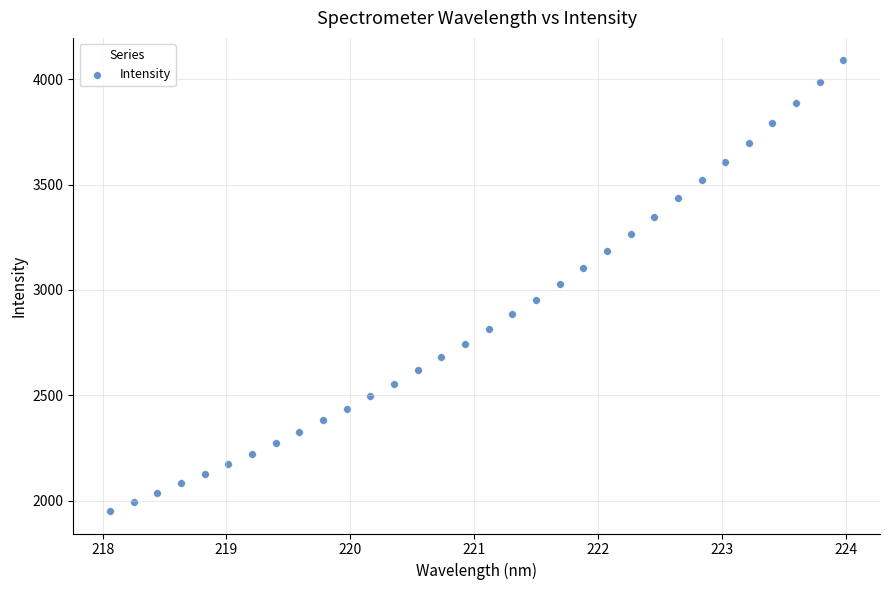

What is the range of X values (max minus min)?

5.9